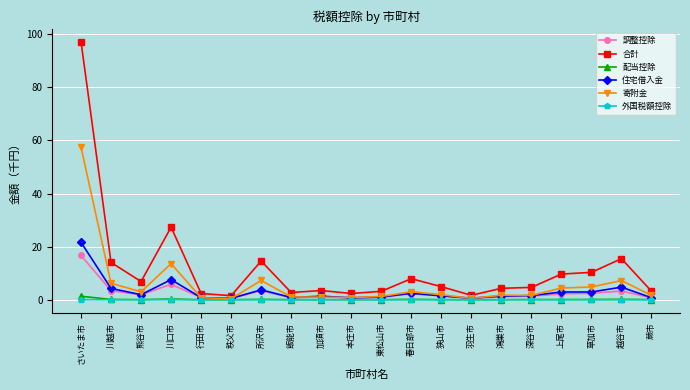

What is the approximate value of 寄附金 at 行田市?

0.8